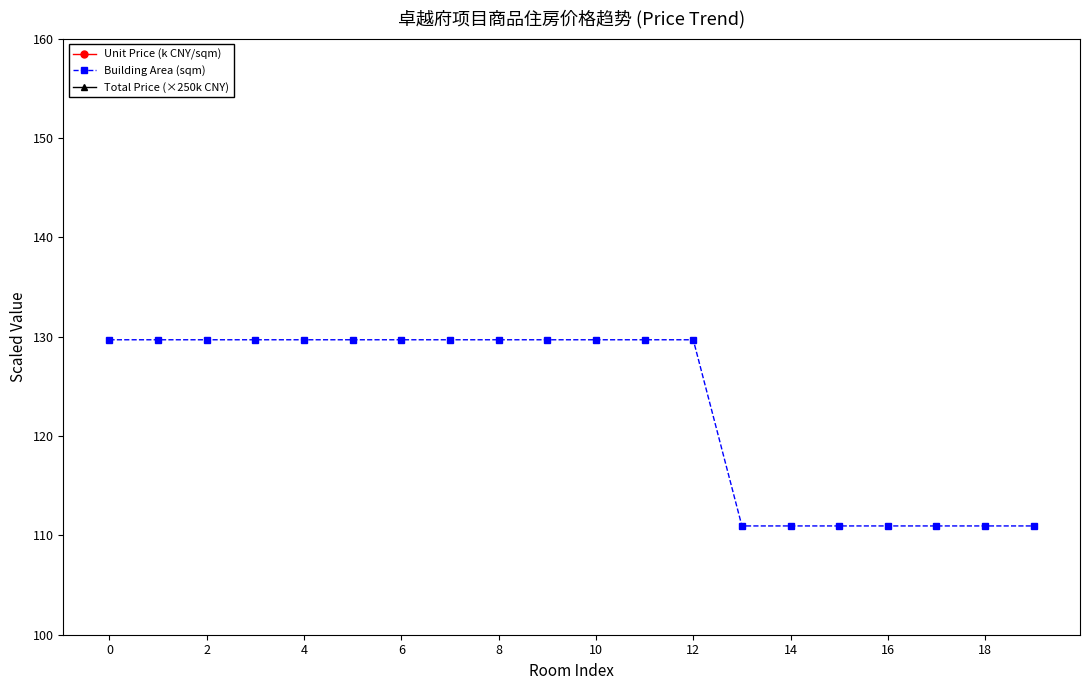

How many categories are shown in the chart?

20